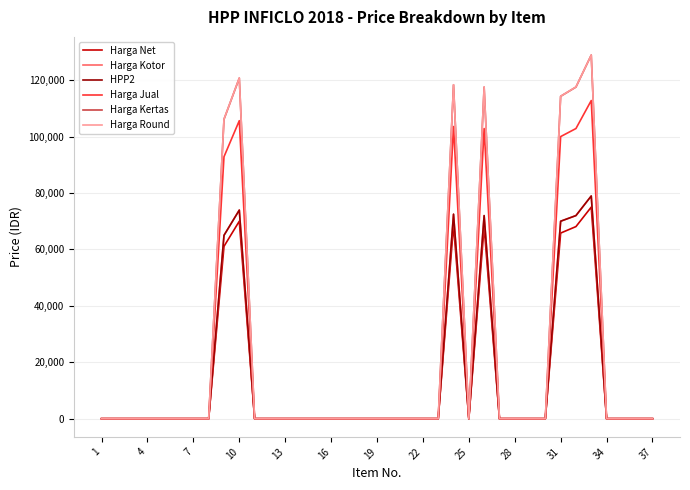

Does the chart have visible grid lines?

Yes